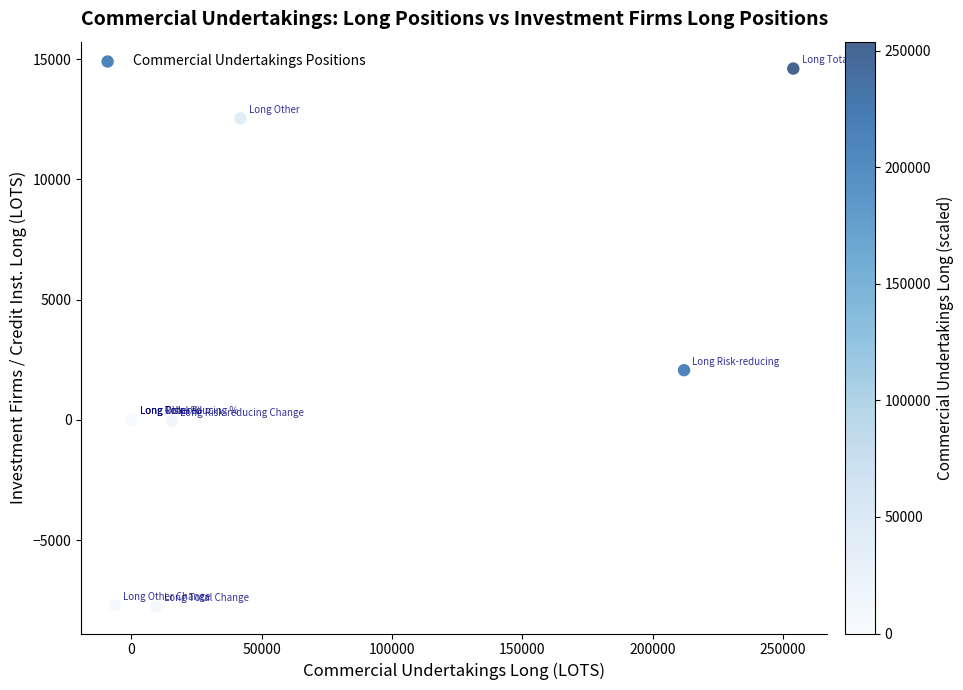

What Y value in the scatter plot is closest to 3424?

2070.0